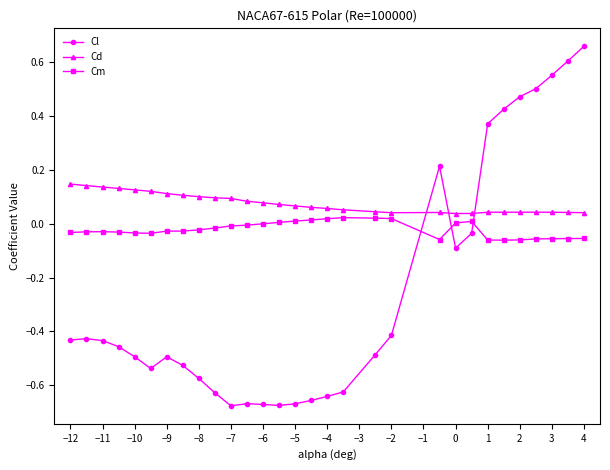

Which series has the widest spread of values?

Cl